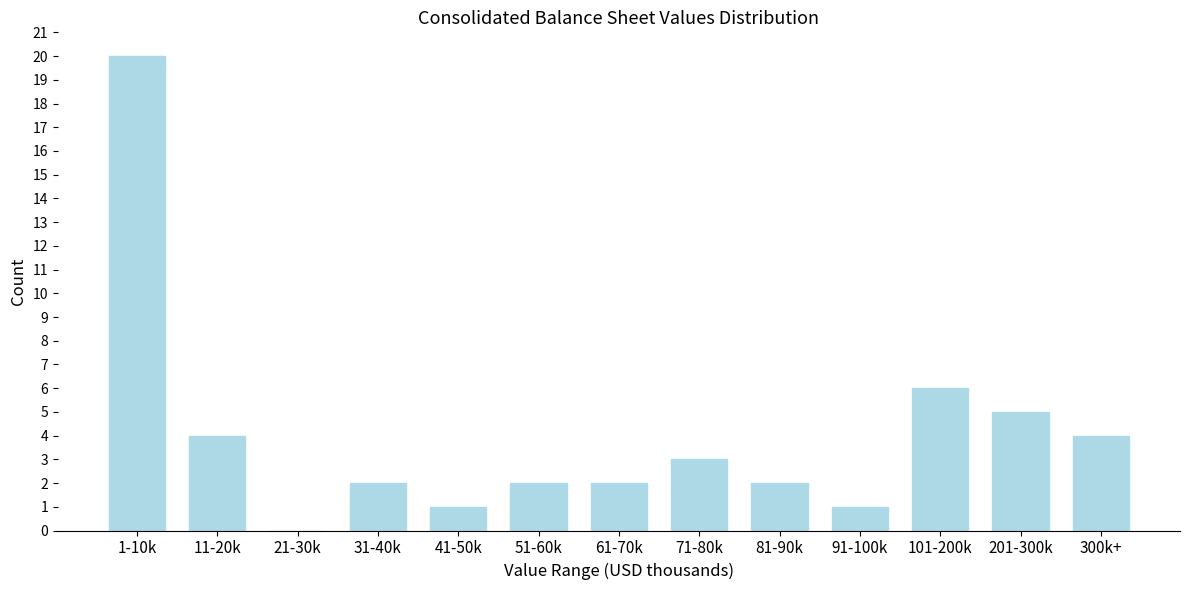

Reading left to right, what are all the values shown in this chart?

1-10k=20	11-20k=4	21-30k=0	31-40k=2	41-50k=1	51-60k=2	61-70k=2	71-80k=3	81-90k=2	91-100k=1	101-200k=6	201-300k=5	300k+=4